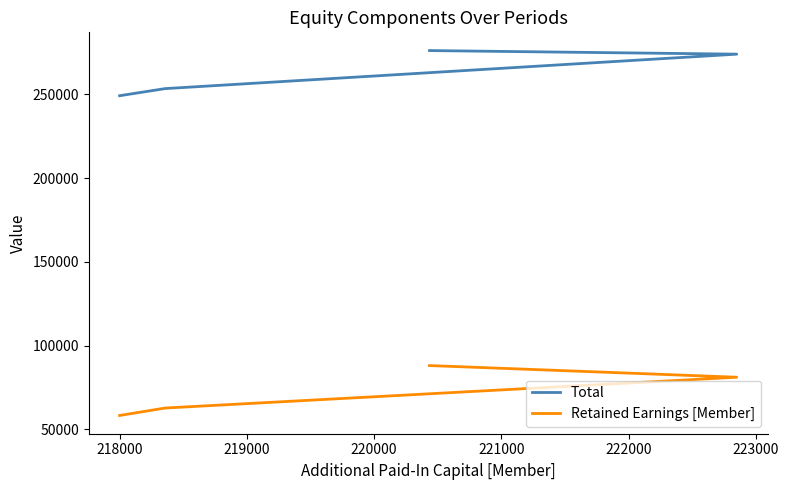

What is the average value of the Total series?

263212